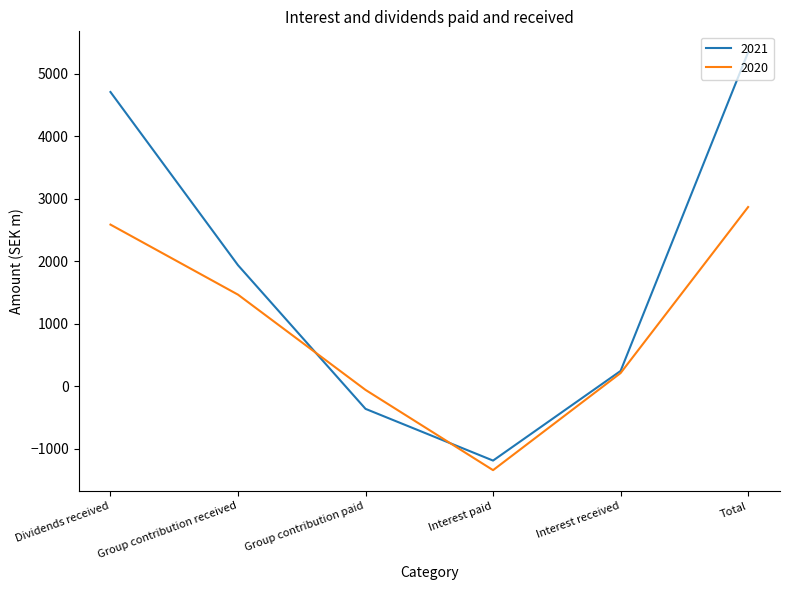

Is the value of 2020 at Interest received greater than the value of 2021 at Total?

No